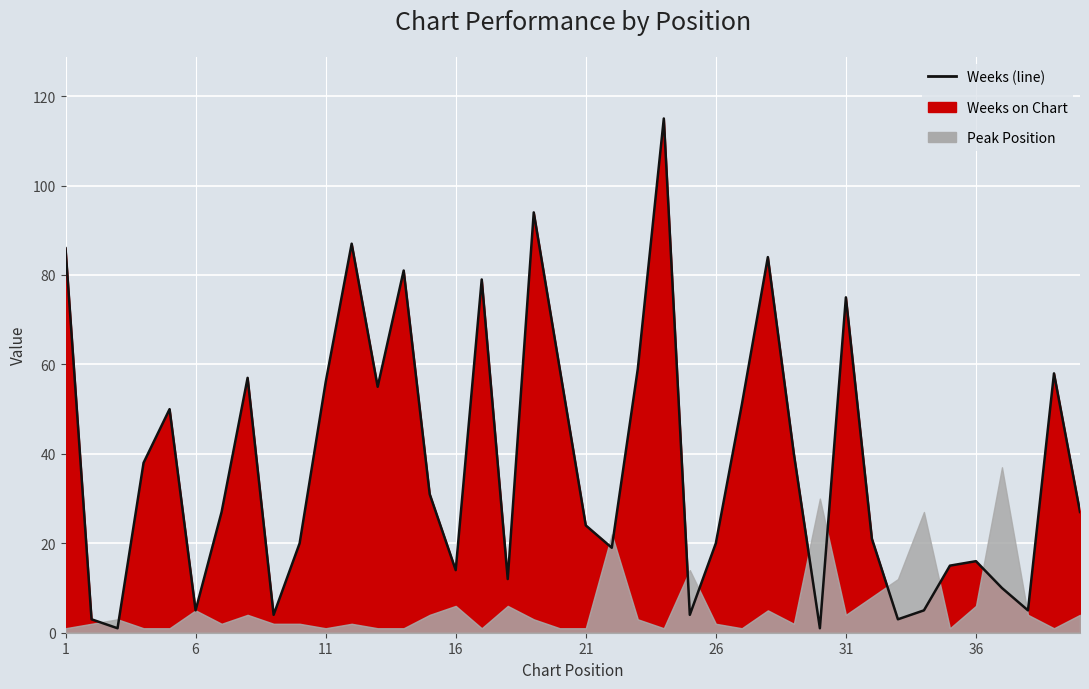

Does the chart display data point markers on the line(s)?

No